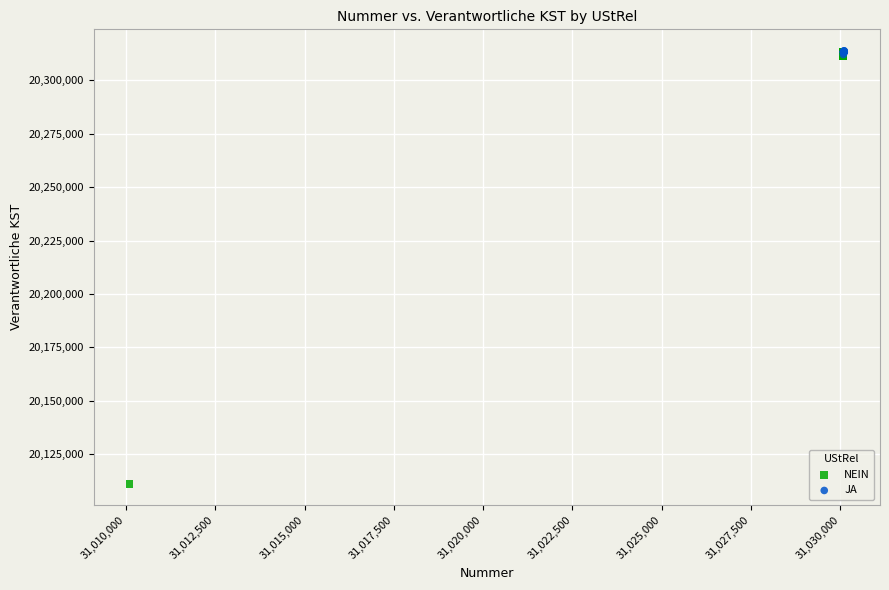

Which series contains the lowest Y value?

NEIN